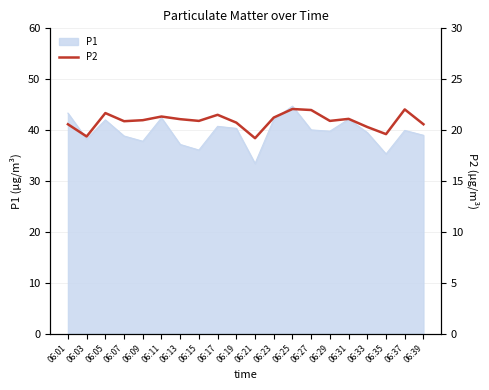

Is it true that P1 equals 40.0 at 06:27?

True